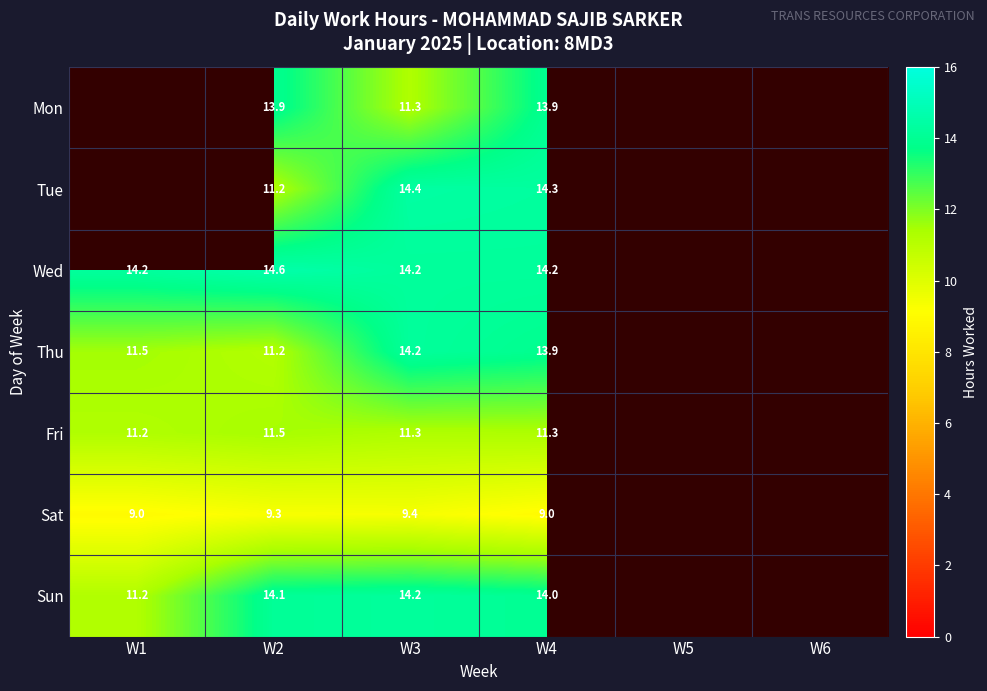

What is the sum of the Sun values at W1 and W4?

25.2